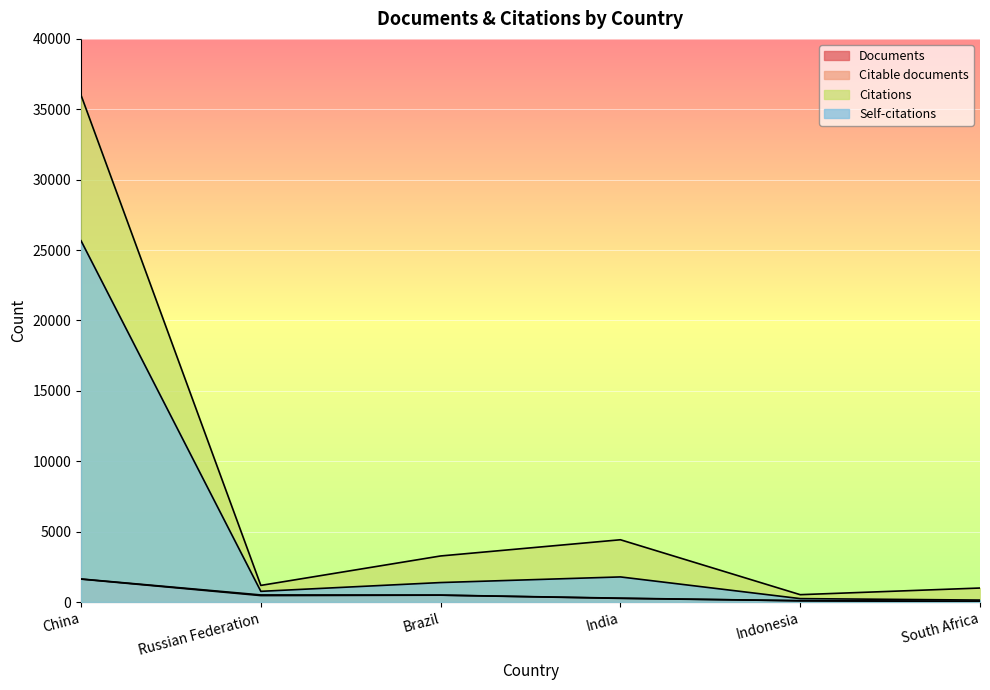

At which category does Citable documents reach its first local peak?

Brazil